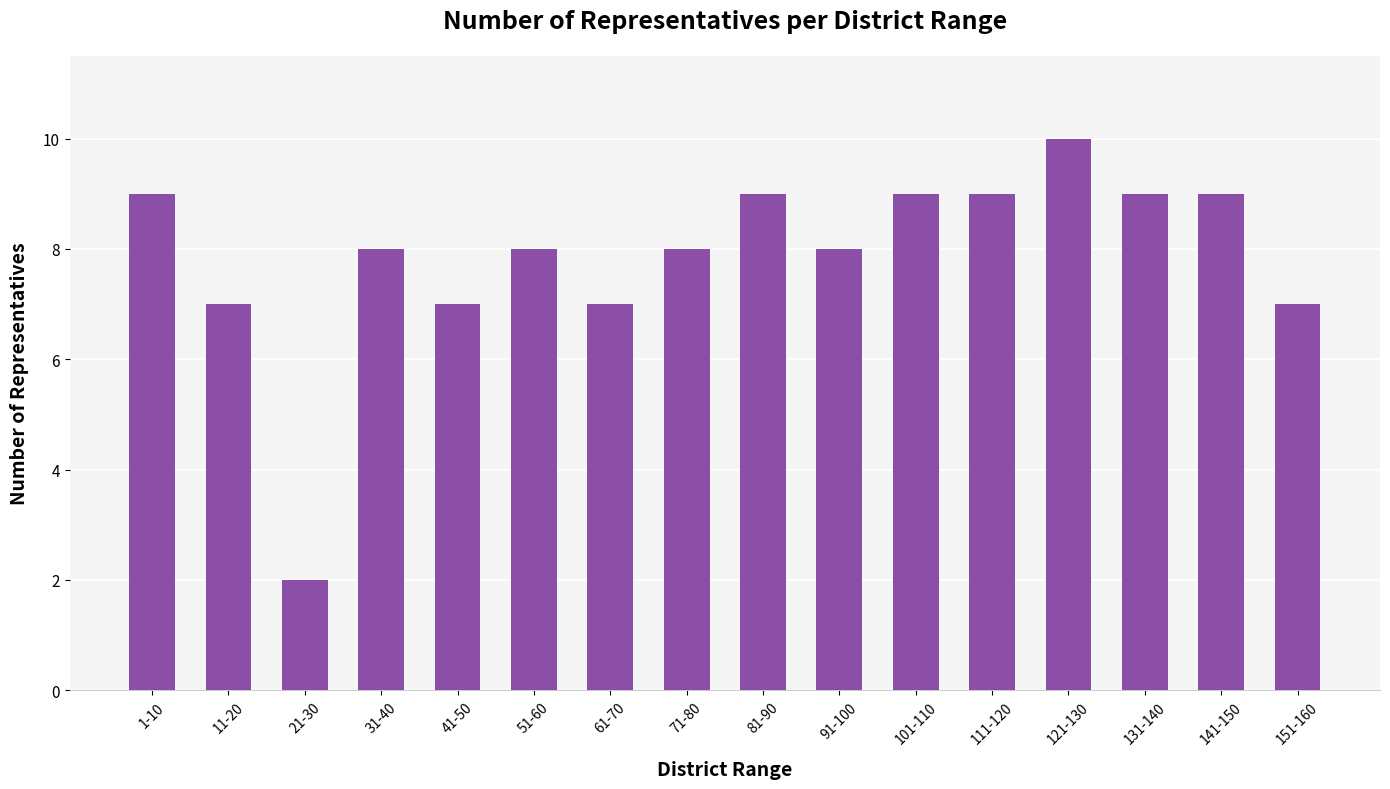

Reading right to left, extract all data points from this chart.

151-160=7	141-150=9	131-140=9	121-130=10	111-120=9	101-110=9	91-100=8	81-90=9	71-80=8	61-70=7	51-60=8	41-50=7	31-40=8	21-30=2	11-20=7	1-10=9